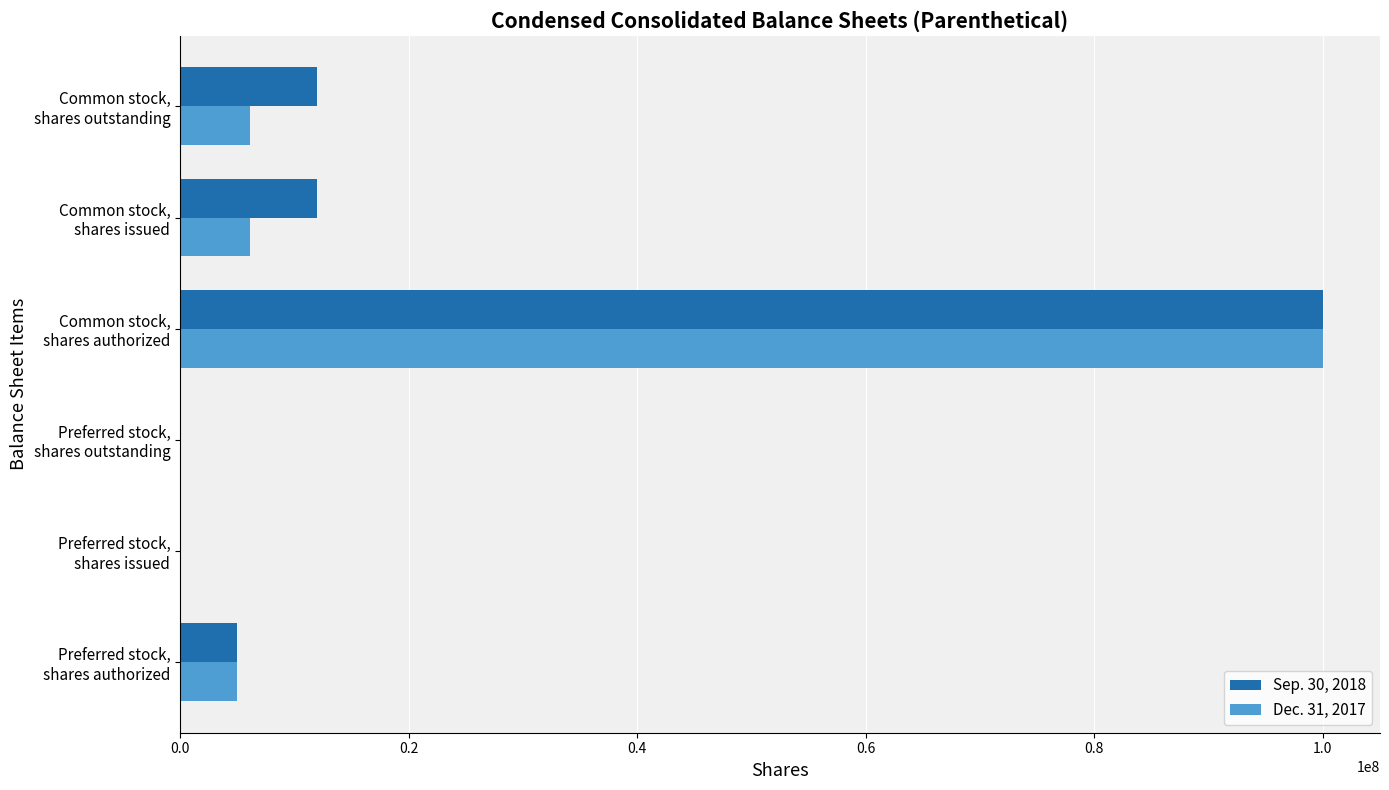

What is the greatest value displayed?

100000000